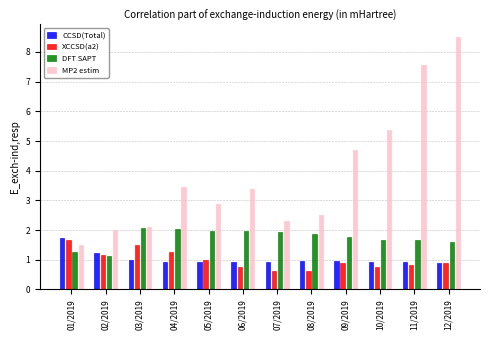

What is the spread (max minus min) of values at 05/2019?

2.0